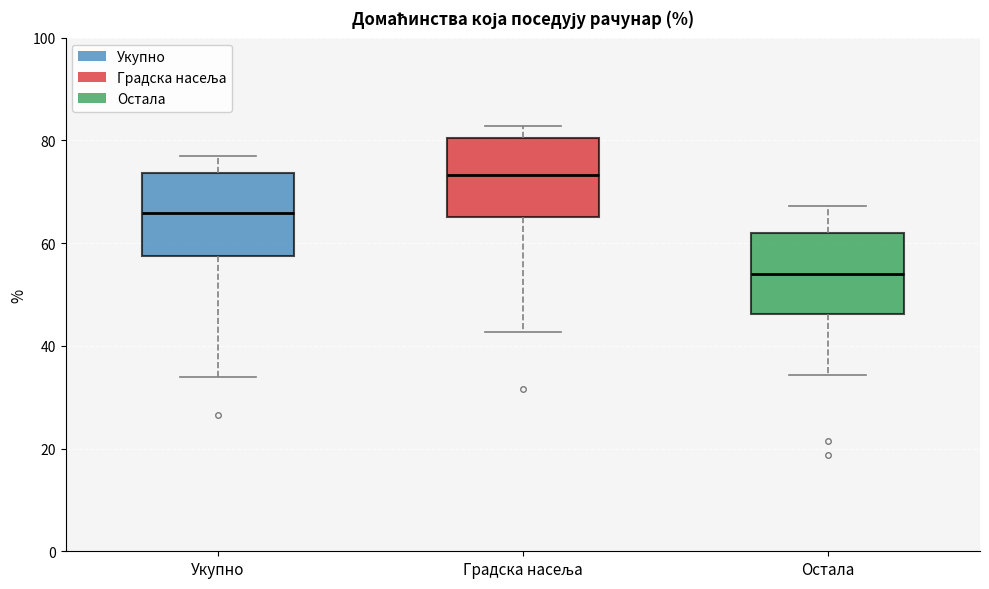

Which box has the highest median line?

Градска насеља